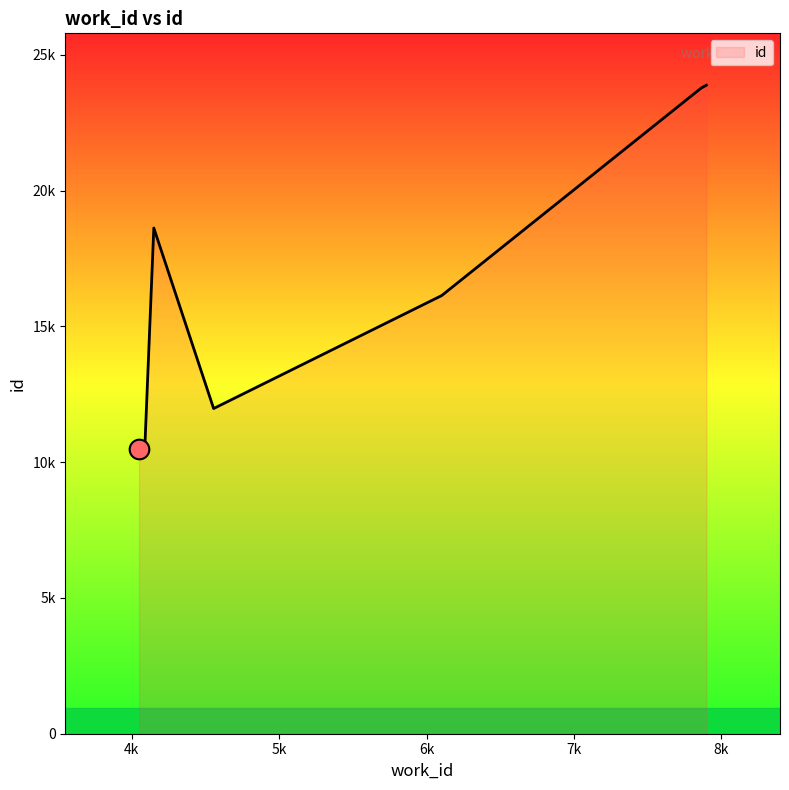

Does the chart have visible grid lines?

No